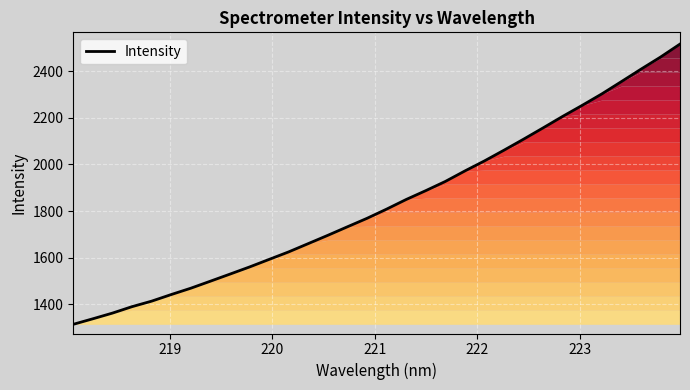

What is the smallest value displayed?

1314.2